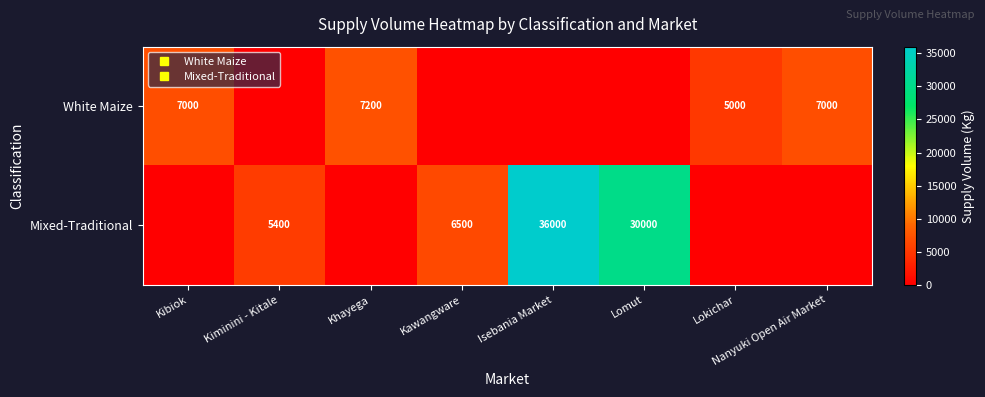

How many values in the White Maize series exceed 5000?

3